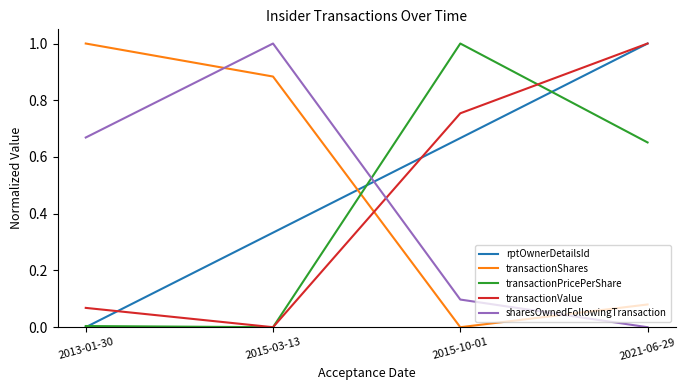

What position from the left is 2015-03-13?

2